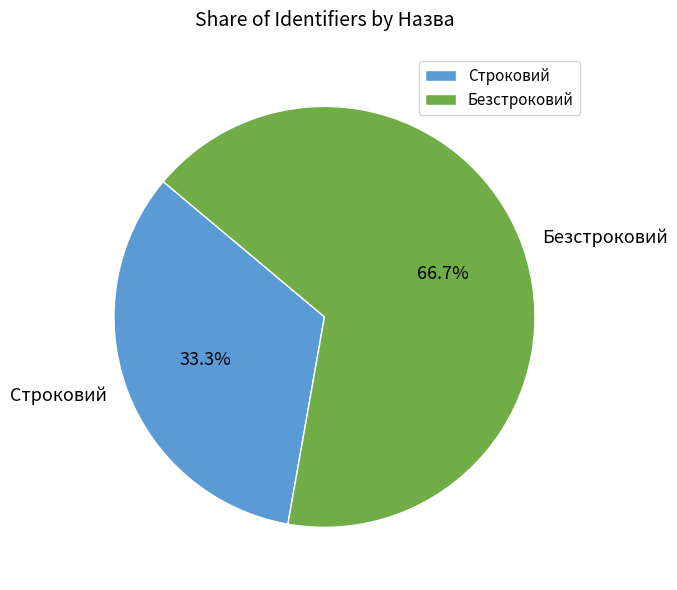

To the nearest percent, what portion does Строковий represent?

33%